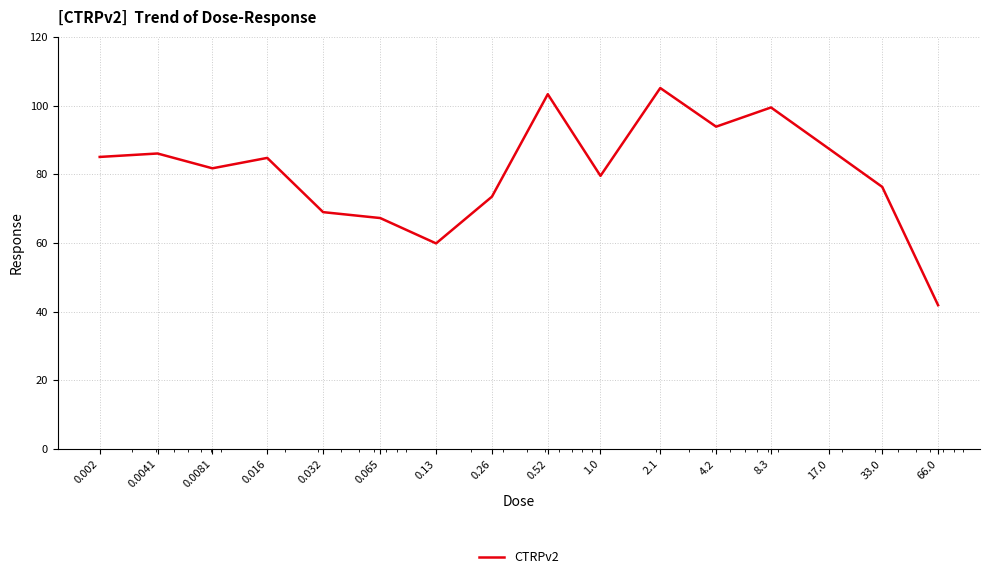

What is the difference between the maximum and minimum values?

63.2